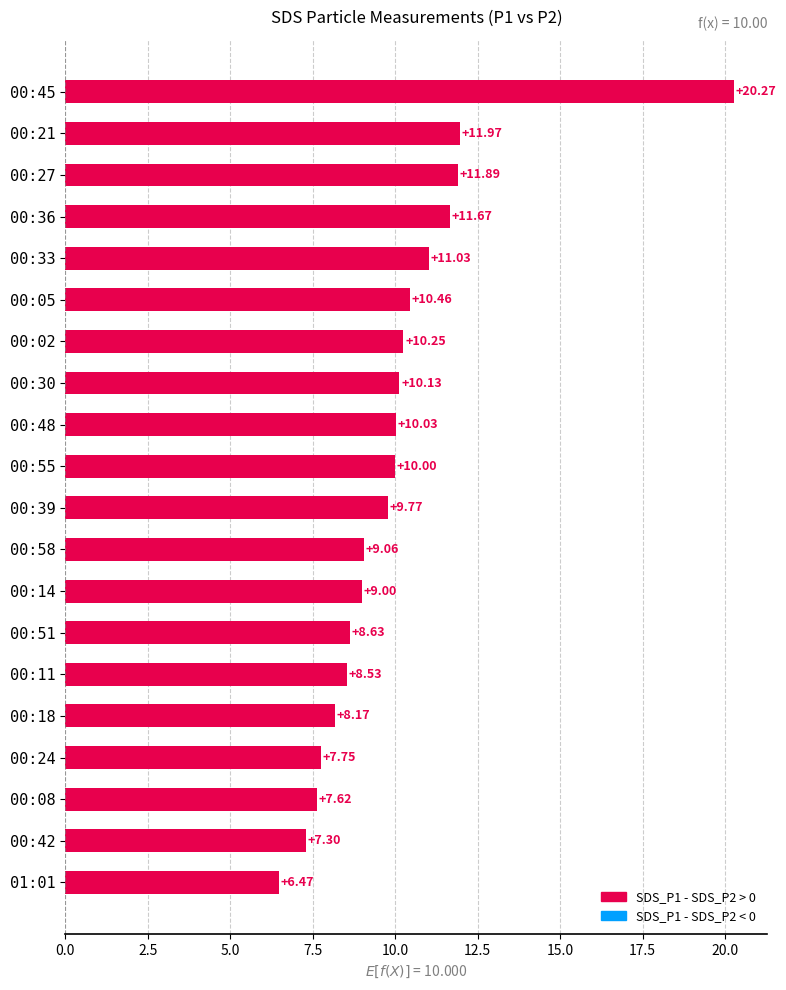

Which has a higher value, 00:18 or 00:24?

00:18